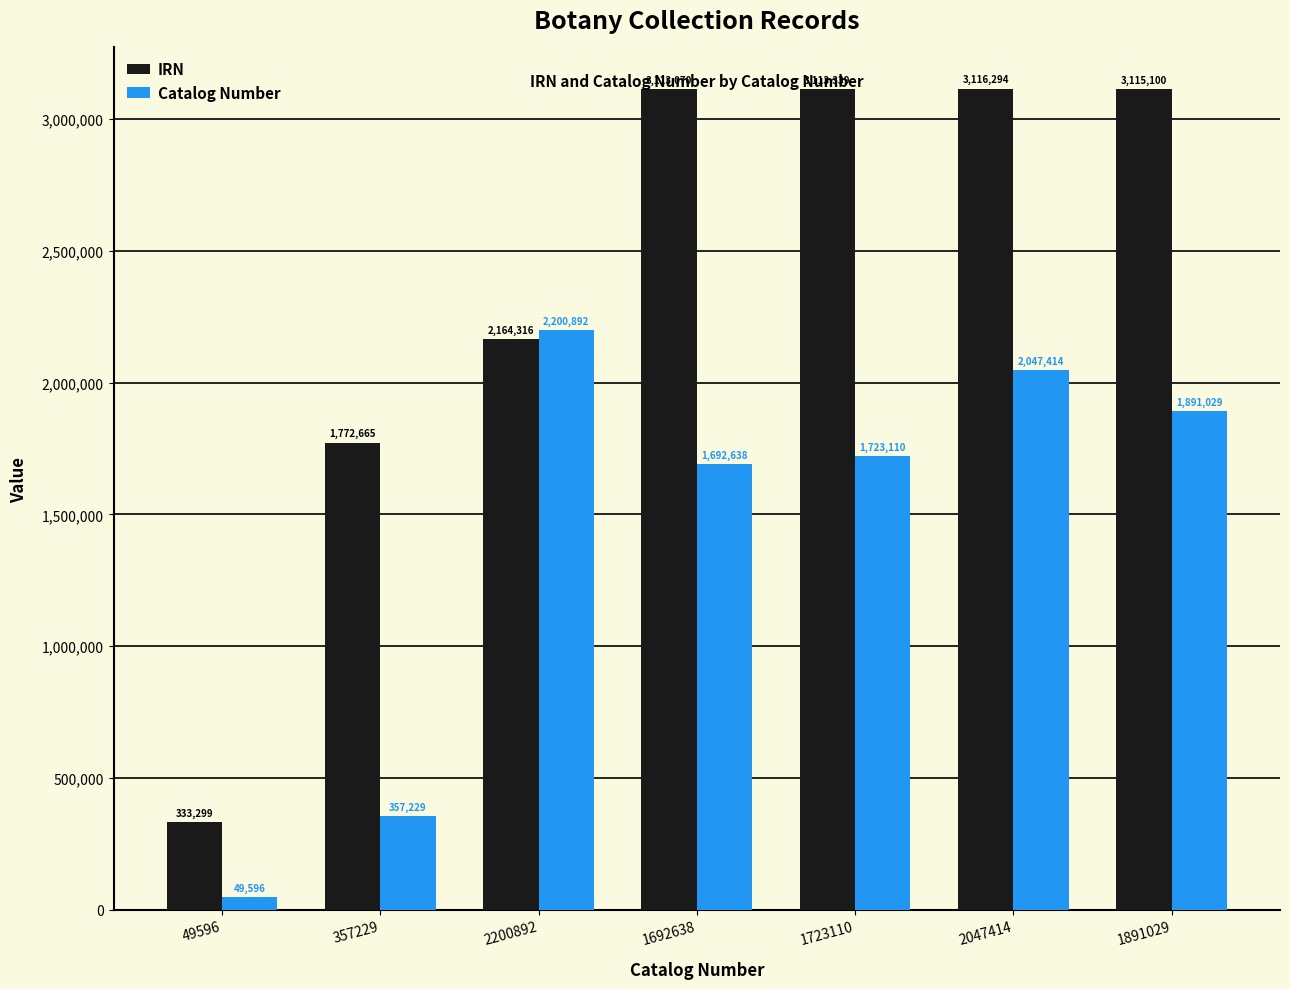

What is the difference between the highest and lowest values at 357229?

1415436